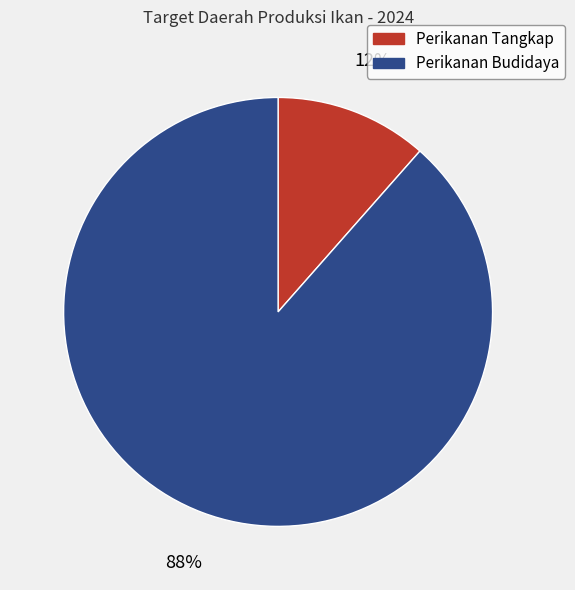

To the nearest percent, what is the average slice percentage?

50%